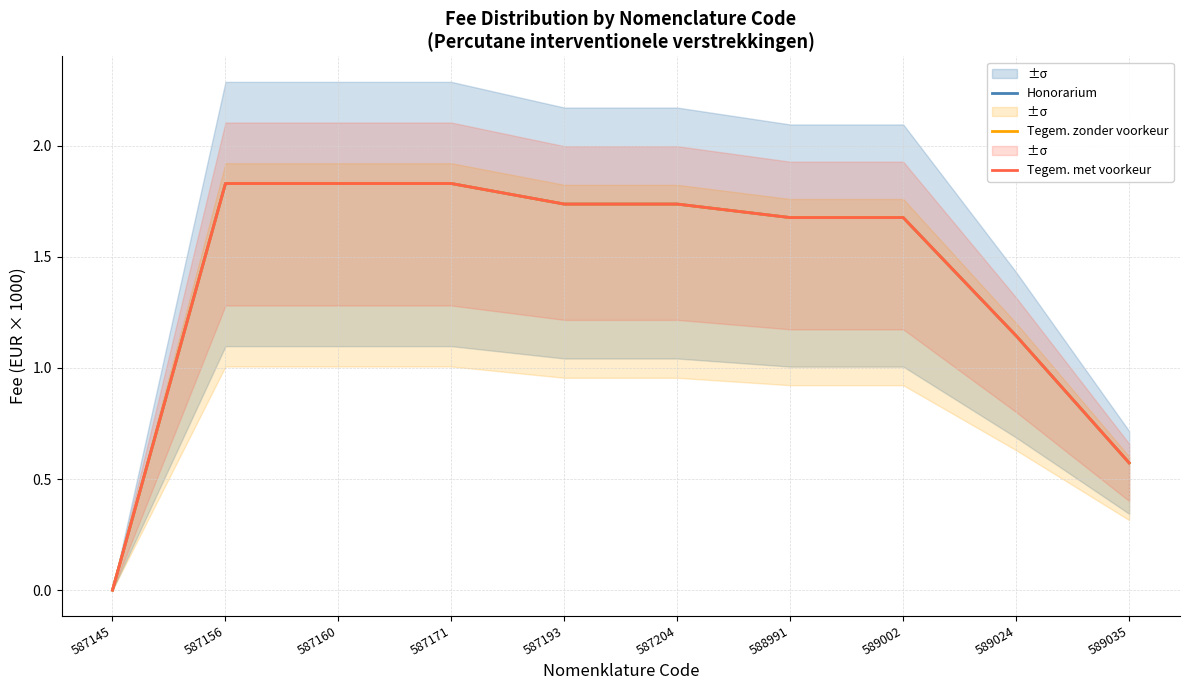

Rank the series at 587204 from highest to lowest value.

Honorarium, Tegem. zonder voorkeur, Tegem. met voorkeur